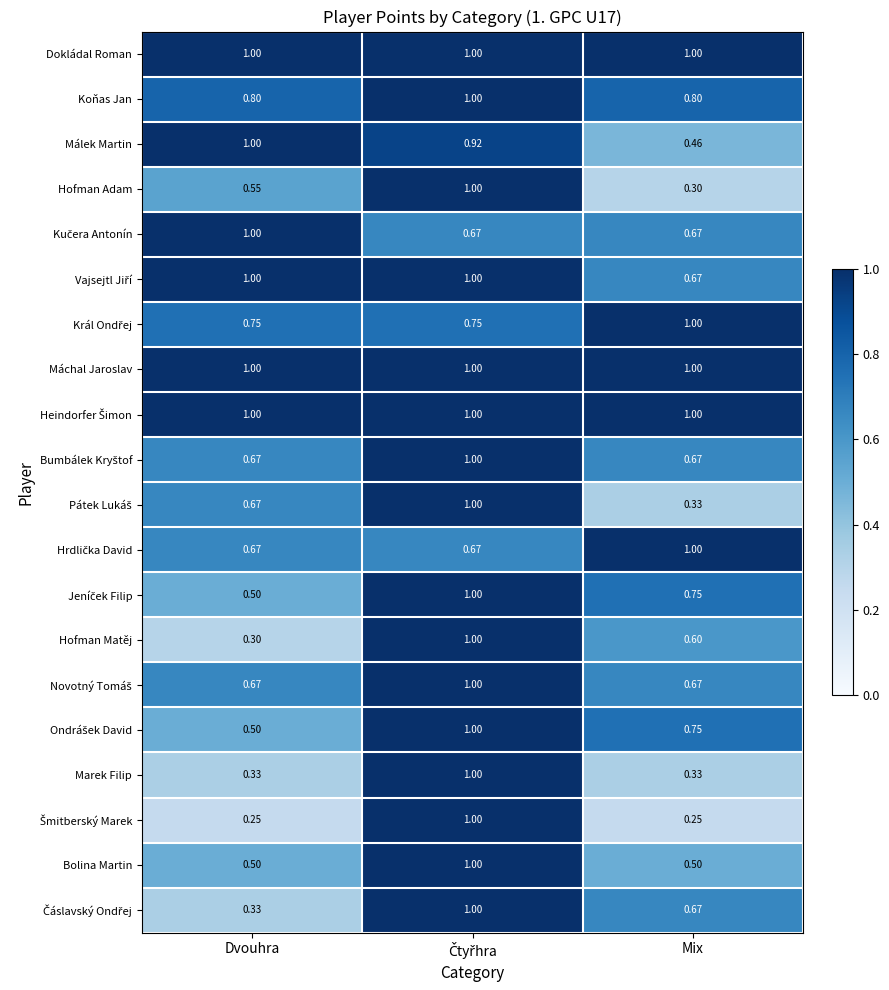

At which label is Málek Martin closest to 0?

Mix